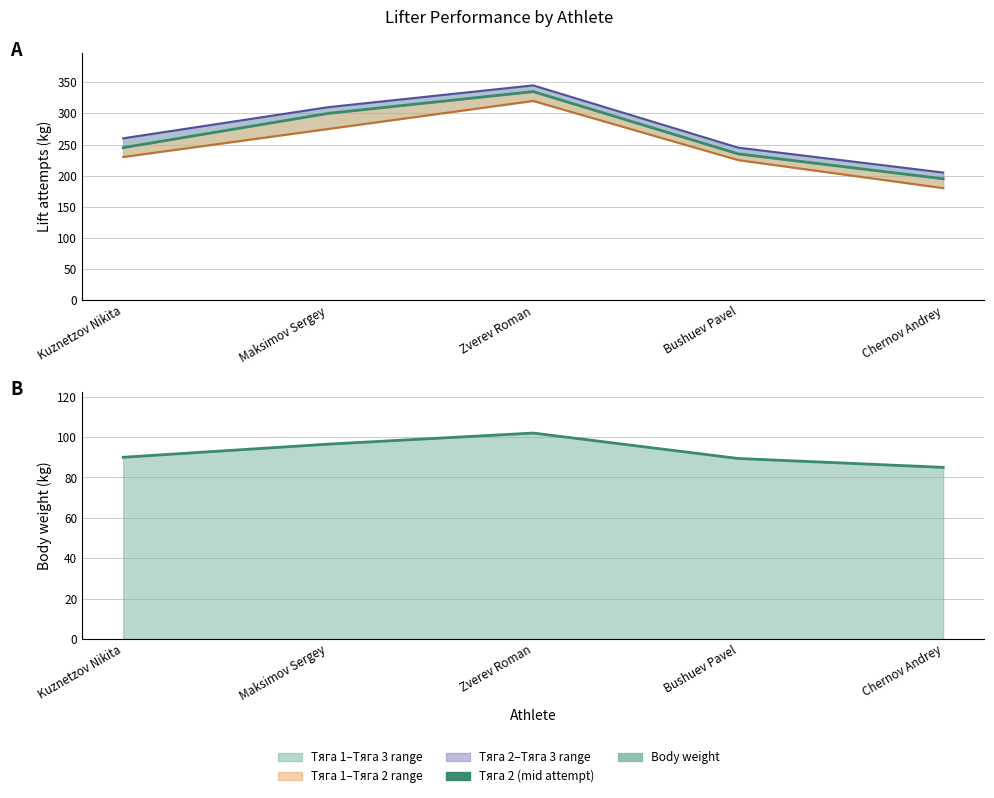

At which category does Тяга 3 reach its first local peak?

Zverev Roman